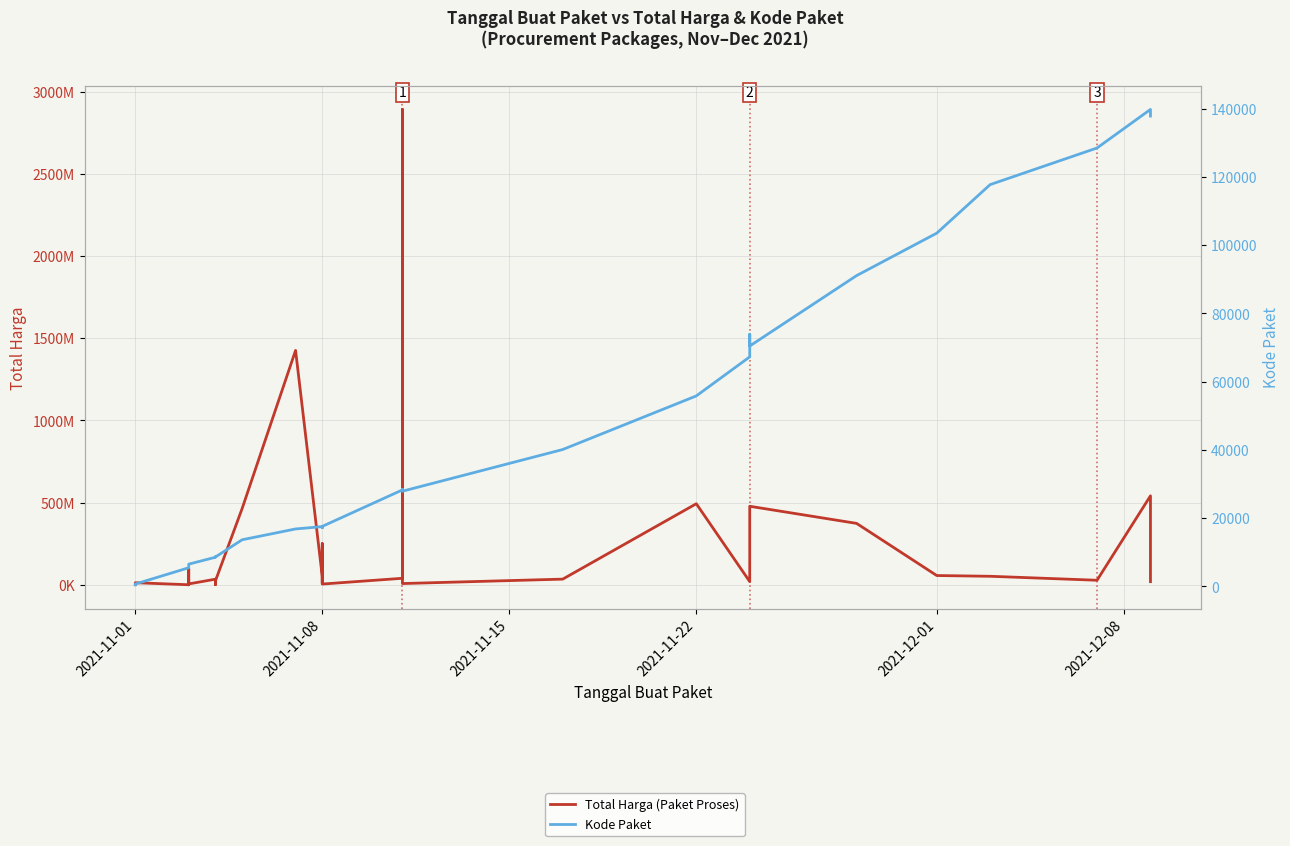

Which series has the largest range (max minus min)?

Total Harga (Paket Proses)